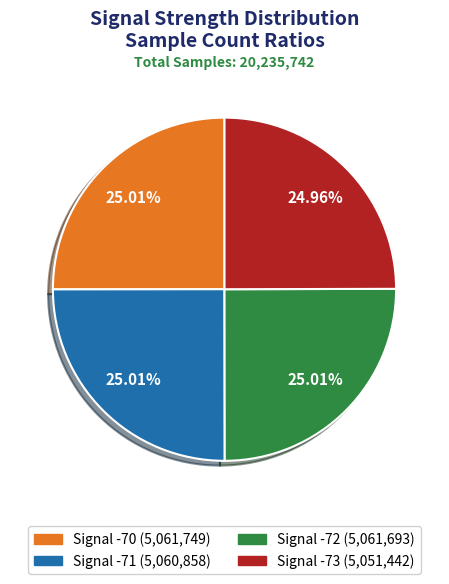

Is there any slice that represents more than half of the pie?

No